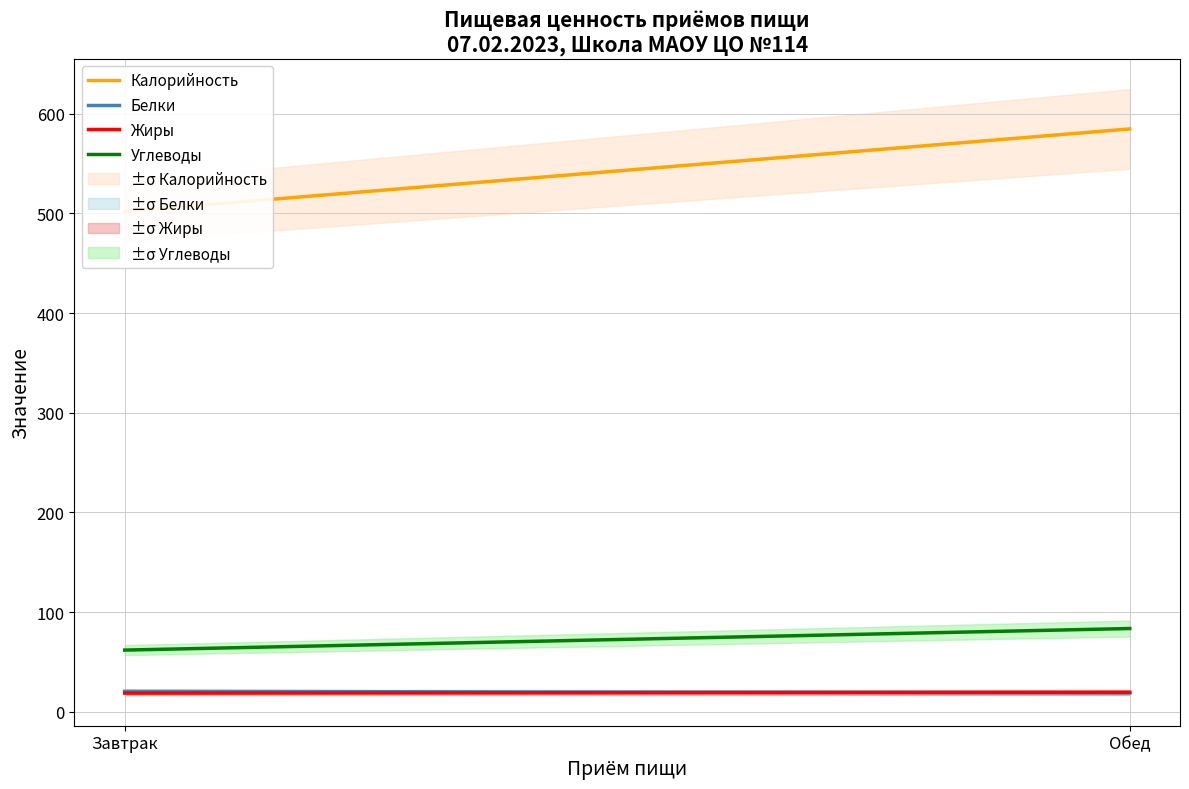

Which category has the highest value in the Белки series?

Завтрак